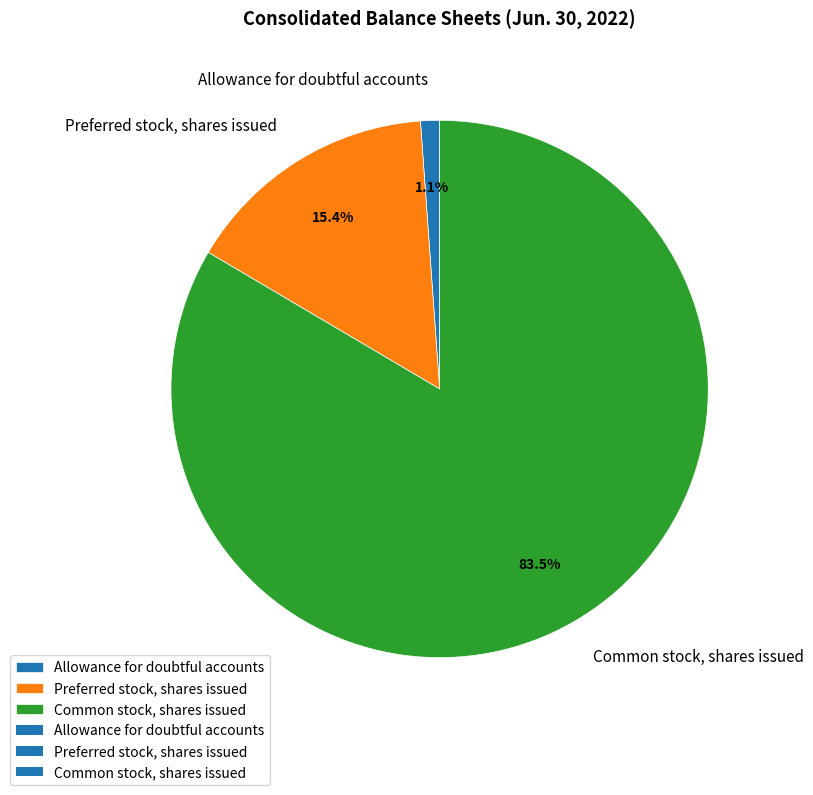

Does any single category account for the majority?

Yes